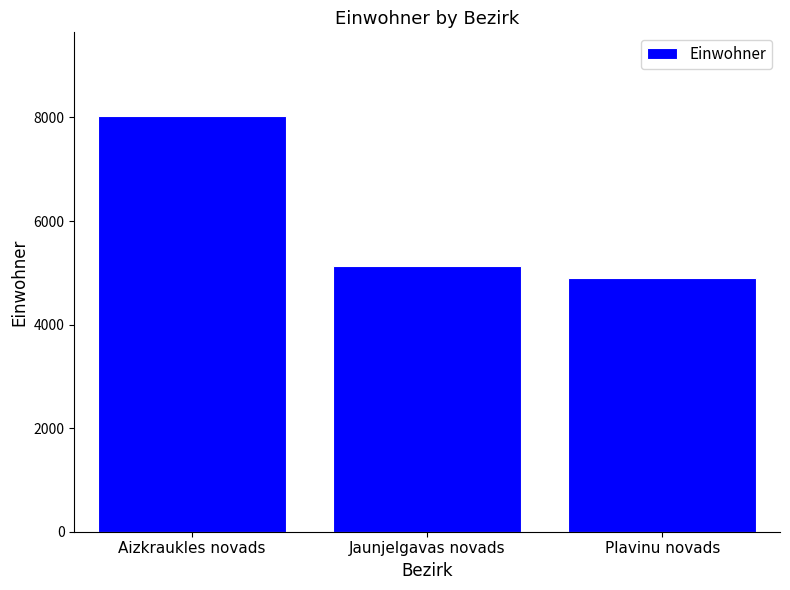

What is the label of the 1st bar from the right?

Plavinu novads